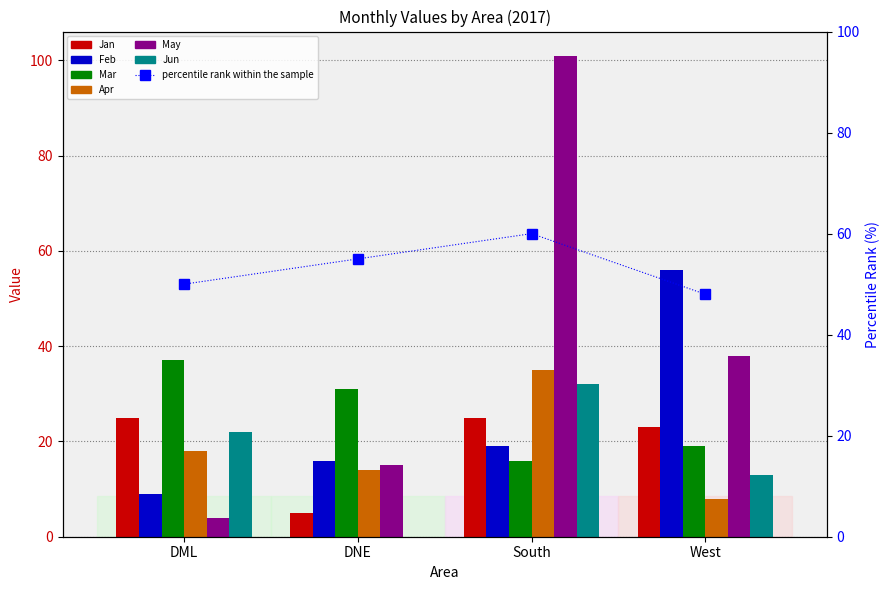

What is the label of the 1st bar from the left?

DML